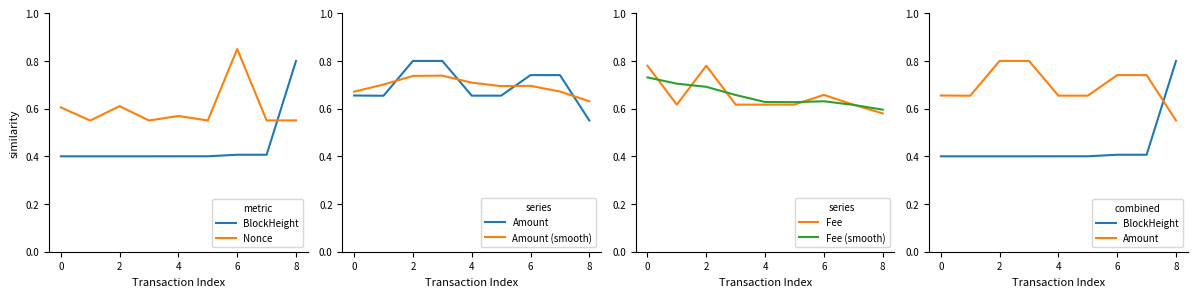

Is the value of BlockHeight at 8 greater than the value of Fee (smooth) at 4?

No